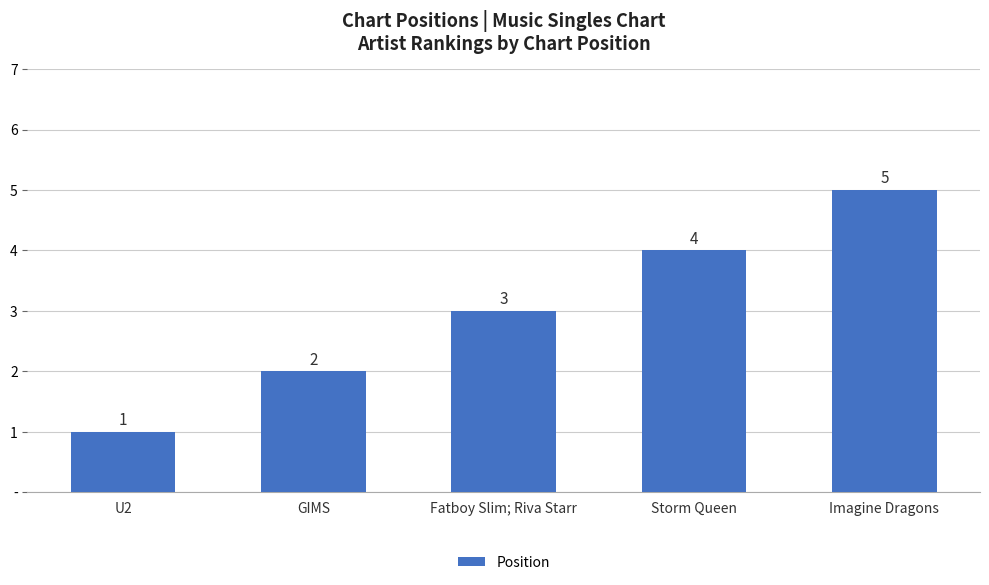

Is it true that the value at Storm Queen is 4?

True